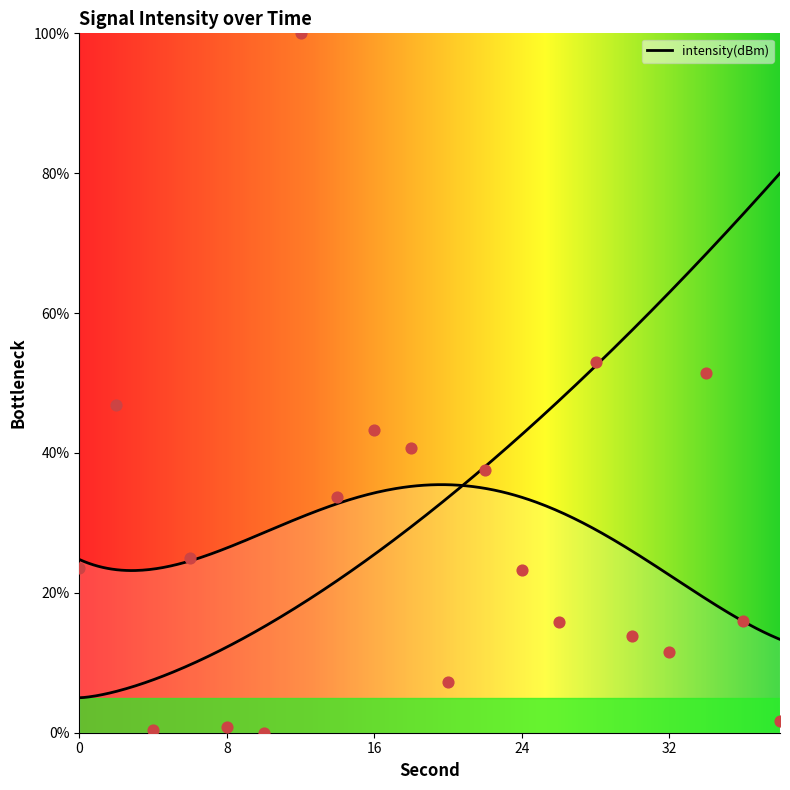

What is the change in value from 22 to 36?

-21.6